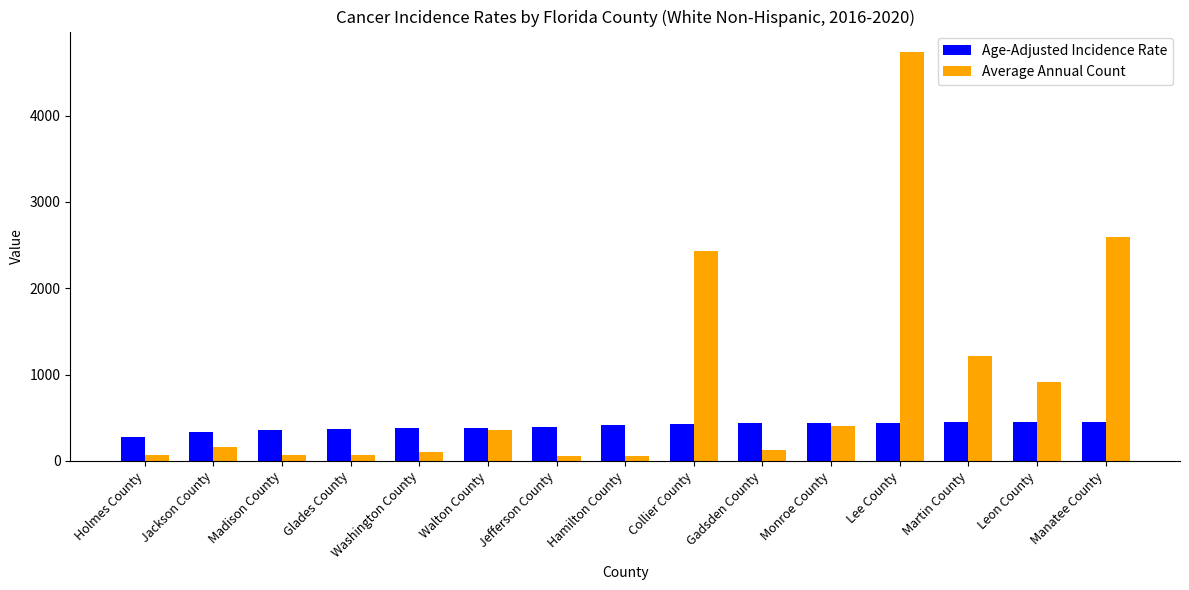

What is the sum of all Average Annual Count values?

13377.0